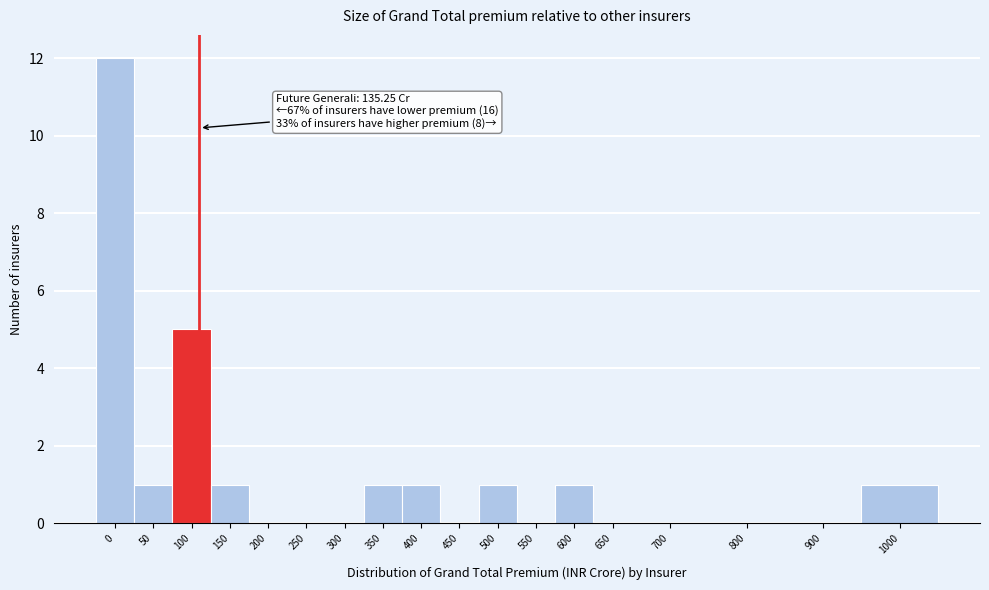

Reading left to right, what are all the values shown in this chart?

0=12	50=1	100=5	150=1	200=0	250=0	300=0	350=1	400=1	450=0	500=1	550=0	600=1	650=0	700=0	800=0	900=0	1000=1